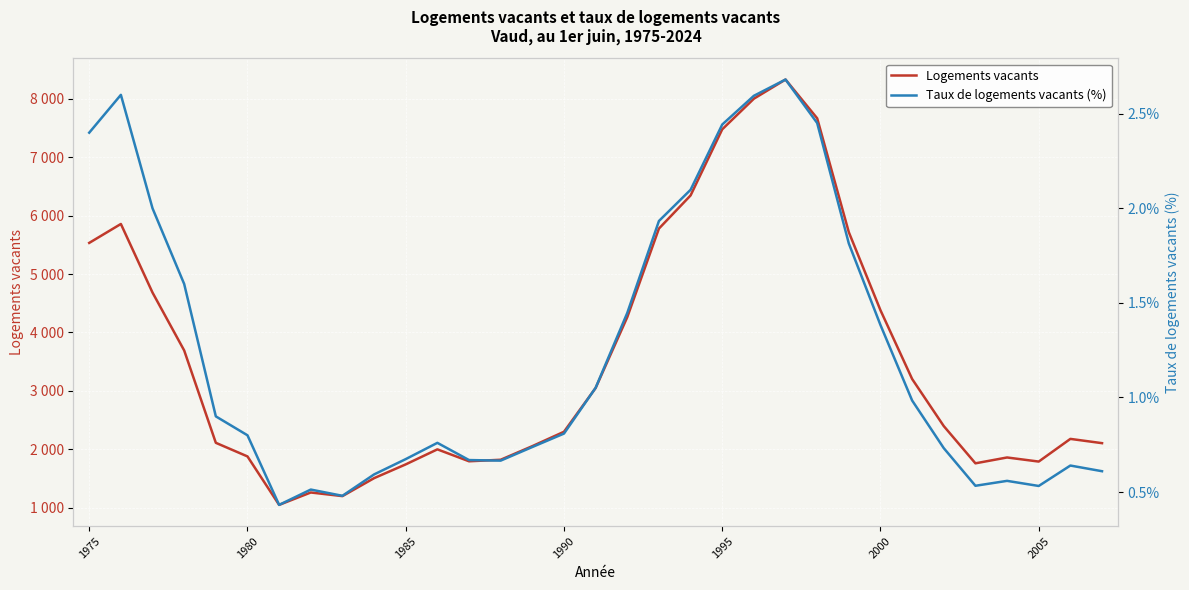

The value of Logements vacants at 21 is 3853.7. True or false?

False